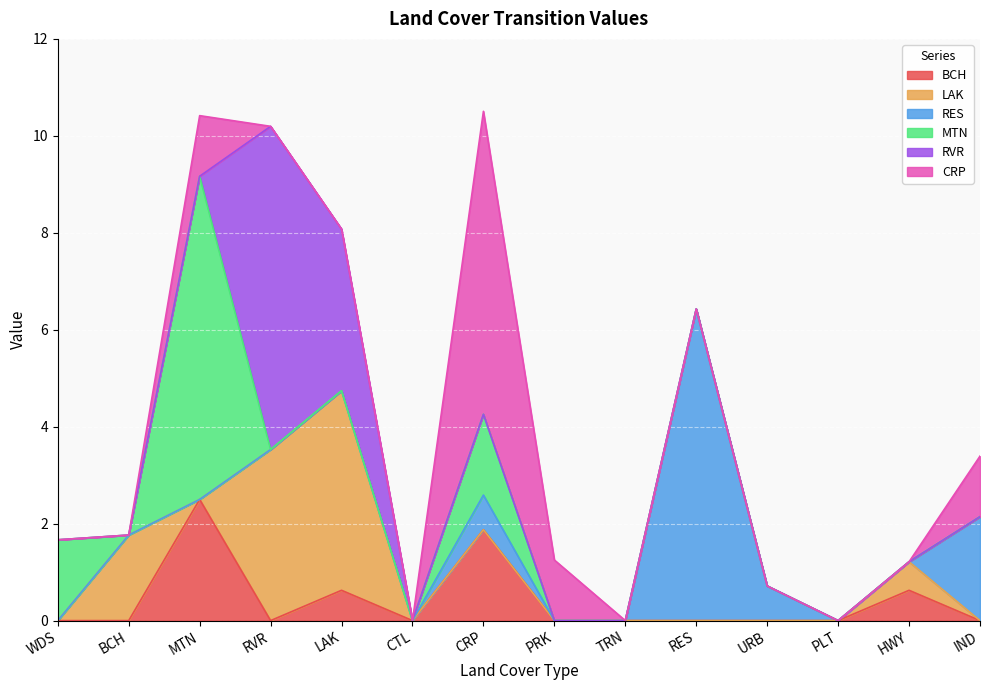

Between PRK and HWY, which series saw the biggest shift?

CRP